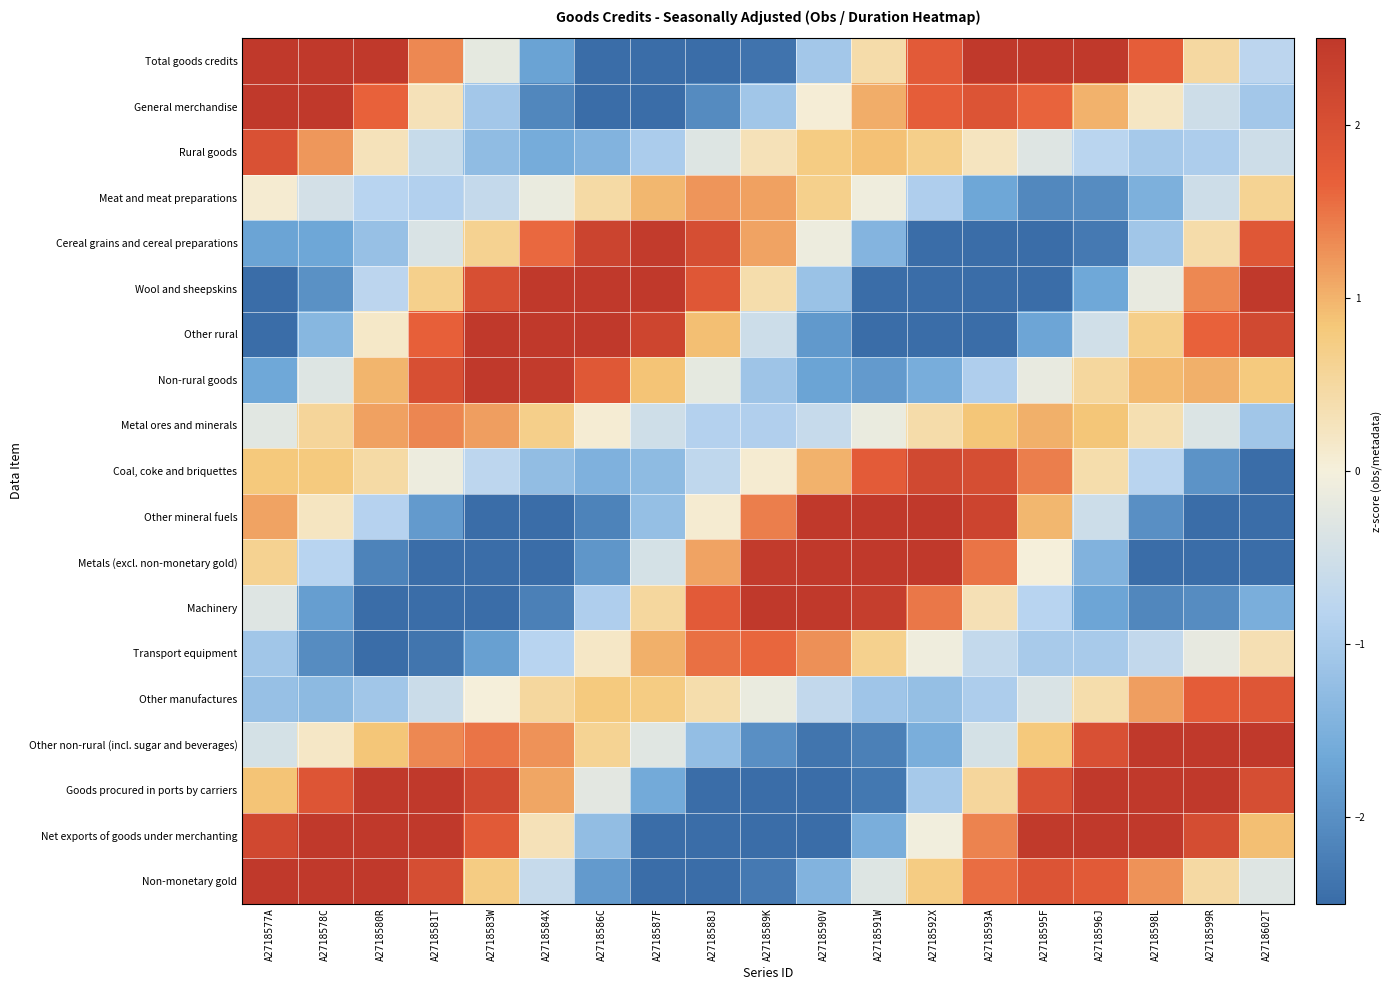

What is the greatest value displayed?

3.4